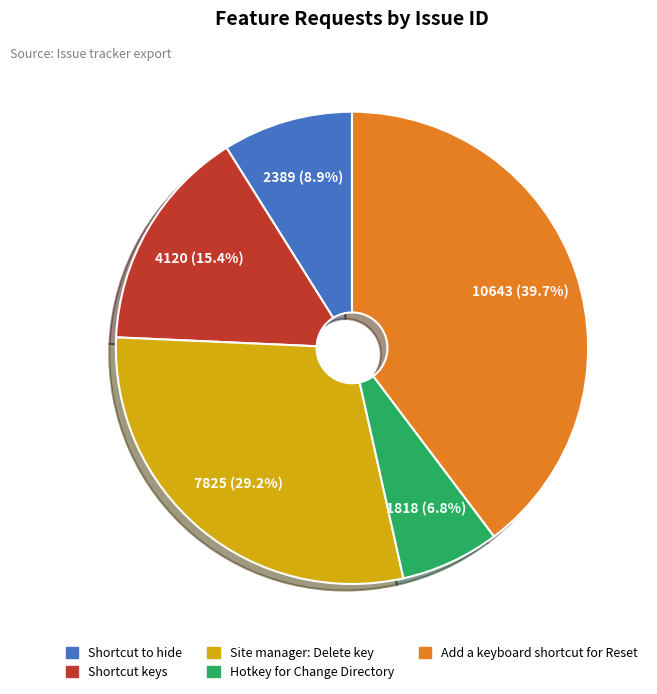

Which slice is the smallest?

Hotkey for Change Directory